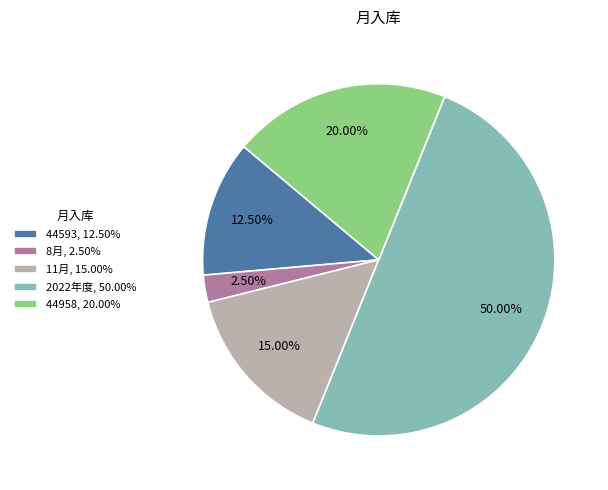

Approximately how many times larger is the value at 44593, 12.50% compared to 11月, 15.00%?

0.8